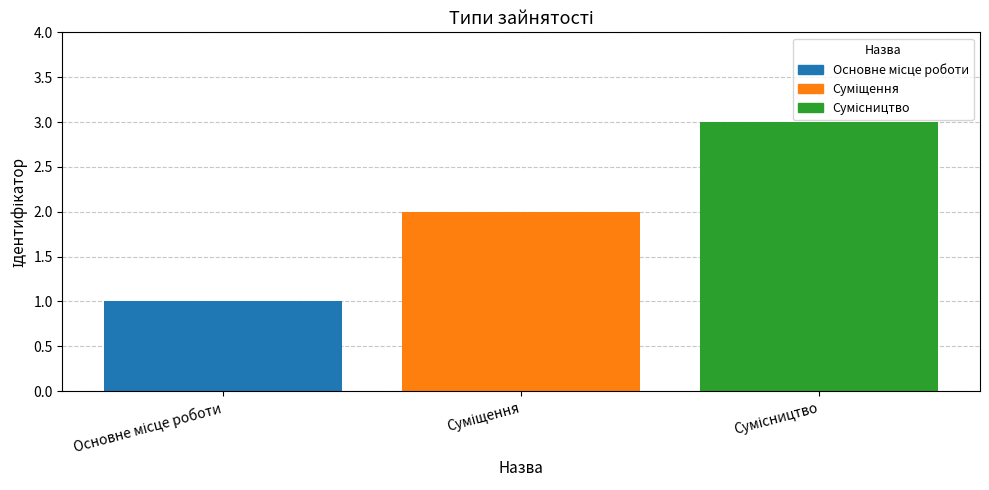

What position from the right is Сумісництво?

1